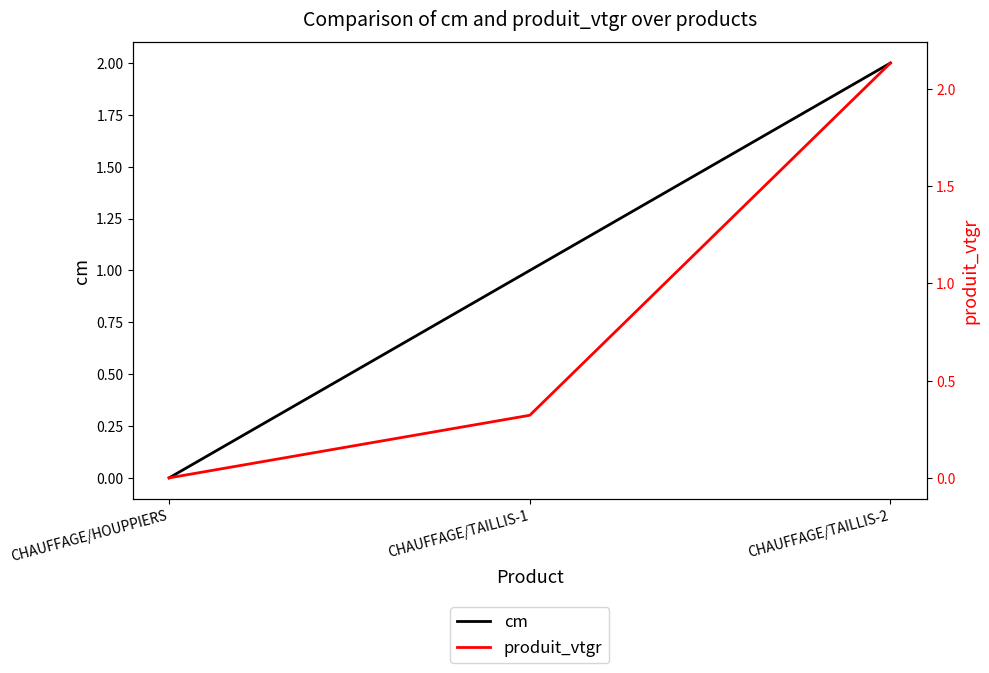

Which label corresponds to the smallest value in the chart?

CHAUFFAGE/HOUPPIERS